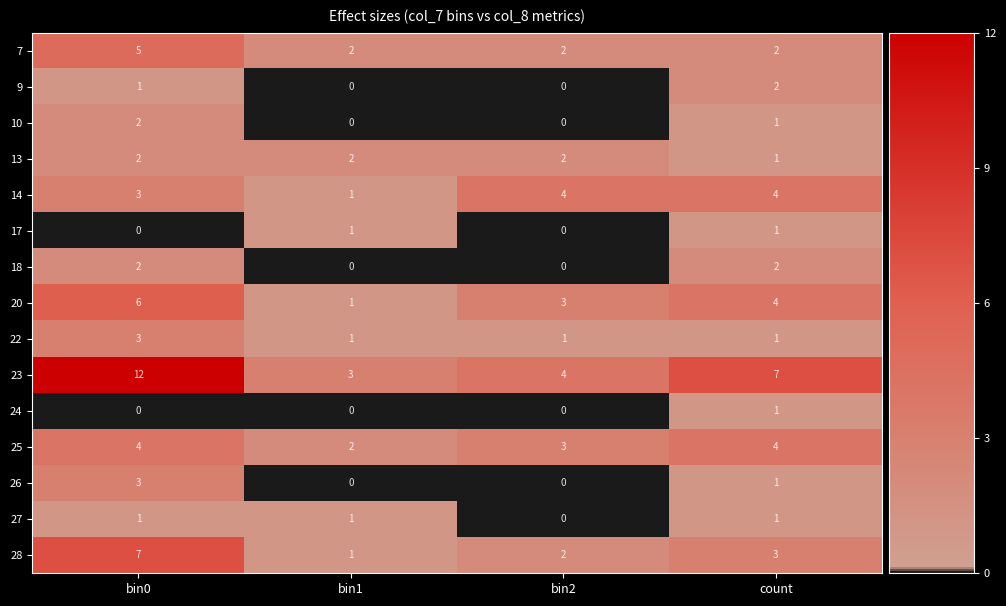

What is the sum of the 14 values at bin1 and count?

5